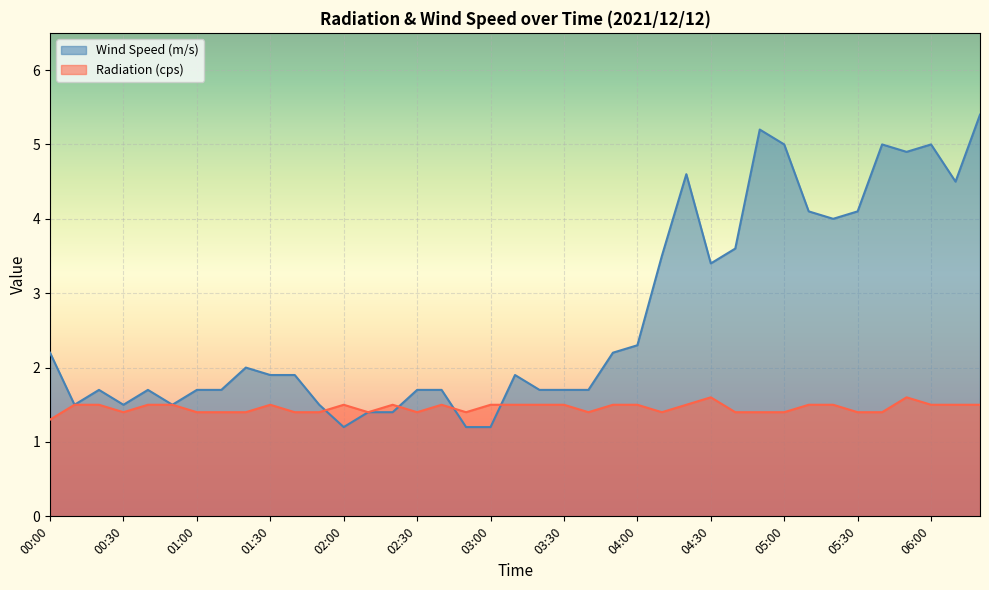

In Wind Speed (m/s), how many points are higher than both neighbors (excluding endpoints)?

8